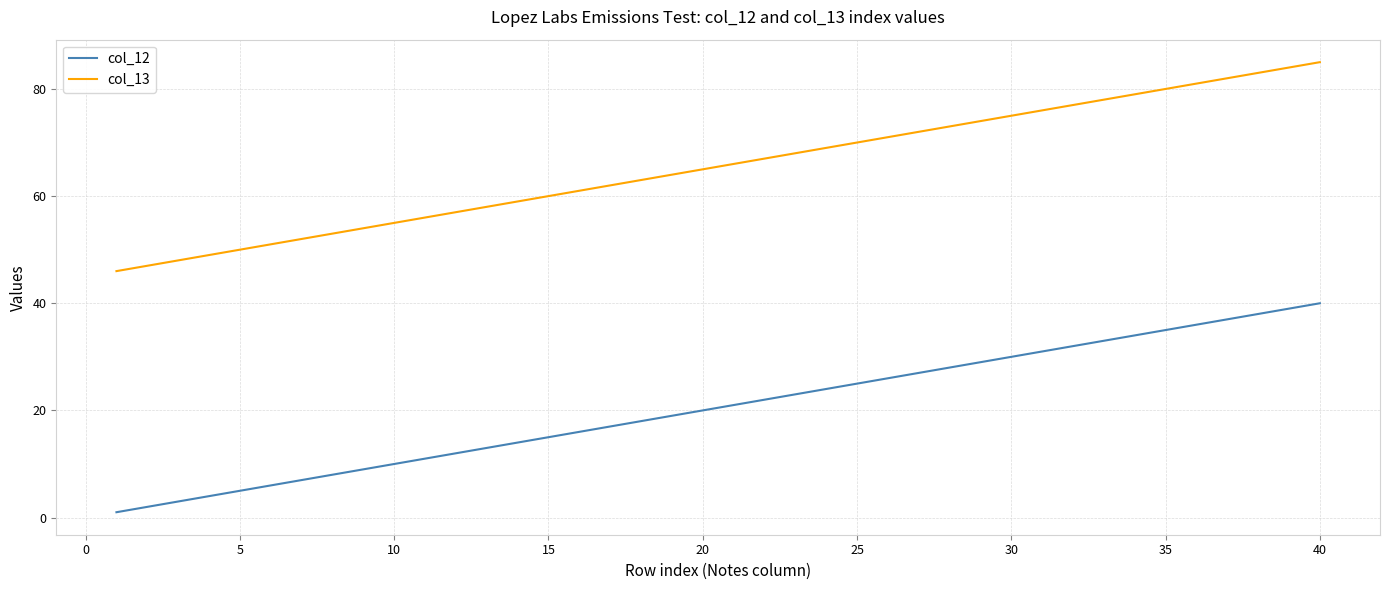

True or false: col_13 and col_12 intersect in this chart.

False